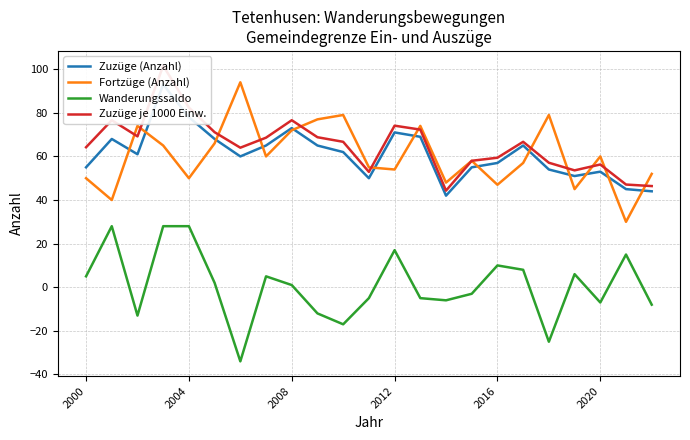

What is the difference between the maximum and minimum values in the Fortzüge (Anzahl) series?

64